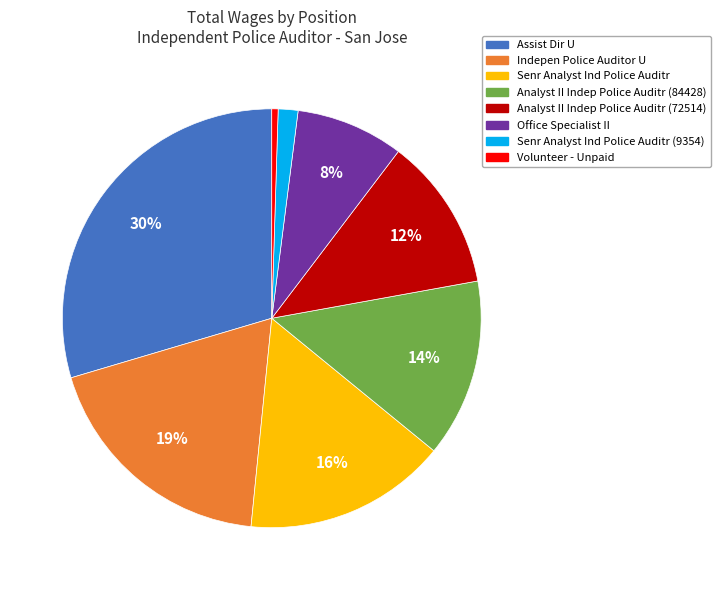

To the nearest percent, what is the average slice percentage?

12%